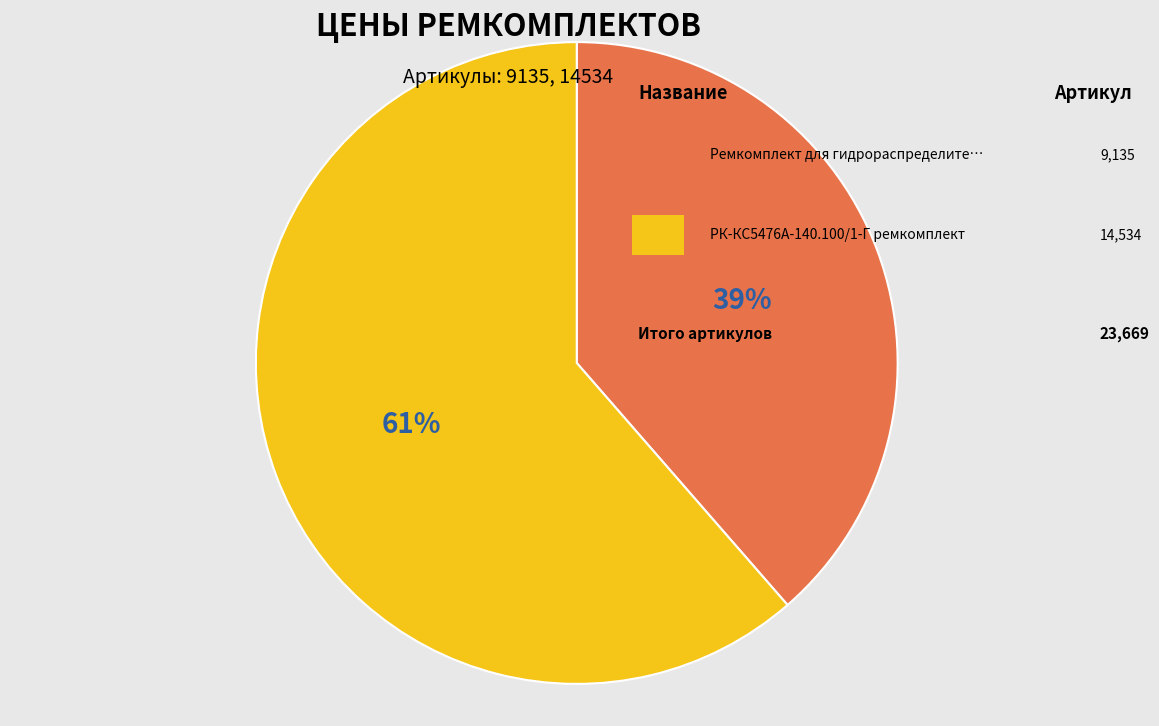

To the nearest percent, what is the average slice percentage?

50%